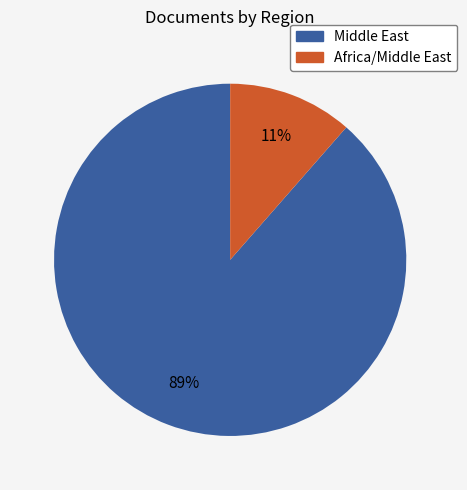

Is there a majority slice in this chart?

Yes